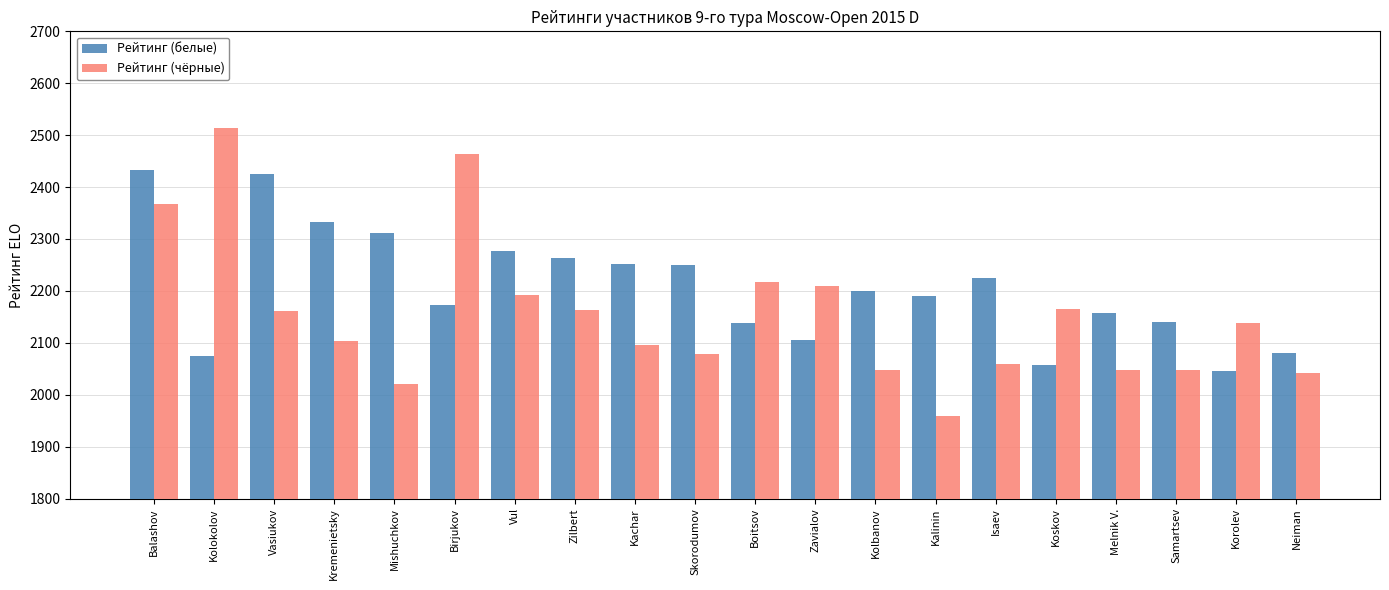

How many values in the Рейтинг (чёрные) series are below 2139?

10